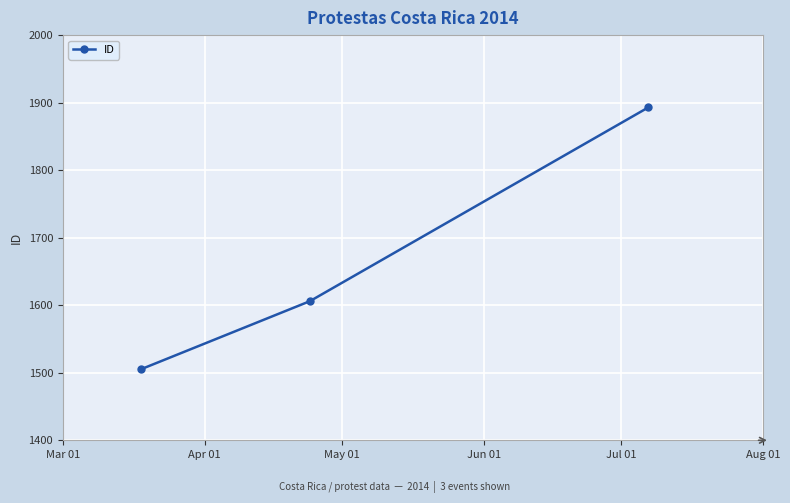

What is the value of the 3rd point from the left?

1893